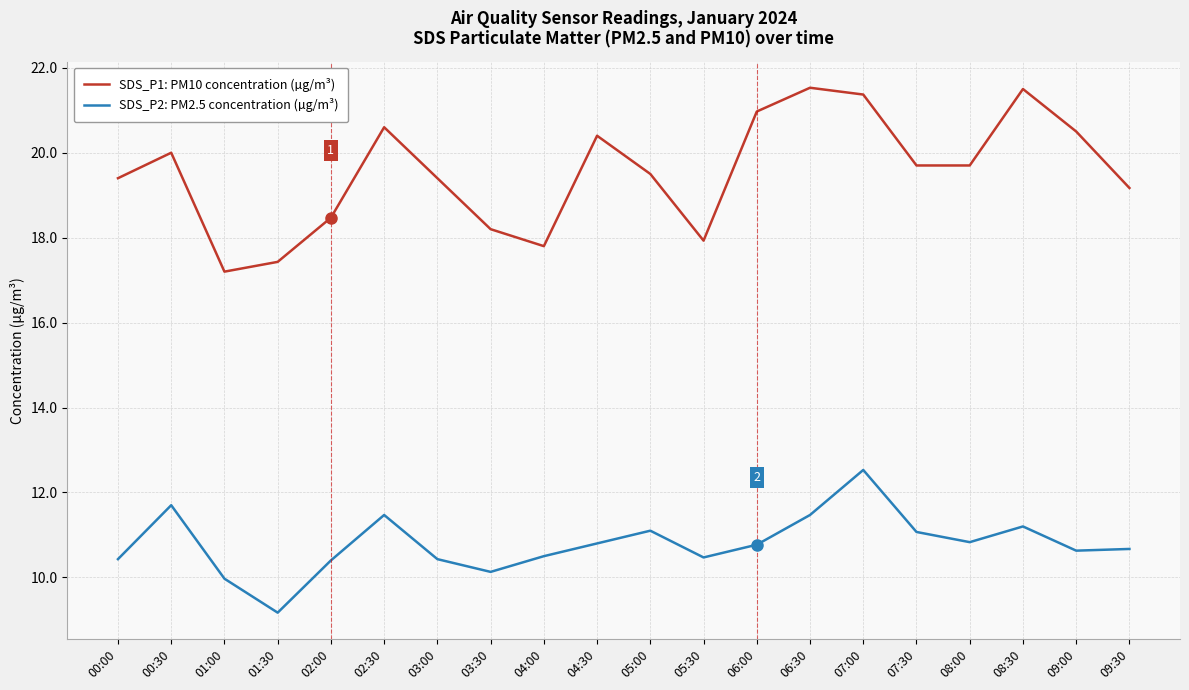

Where is the first local minimum for SDS_P1: PM10 concentration (µg/m³)?

01:00